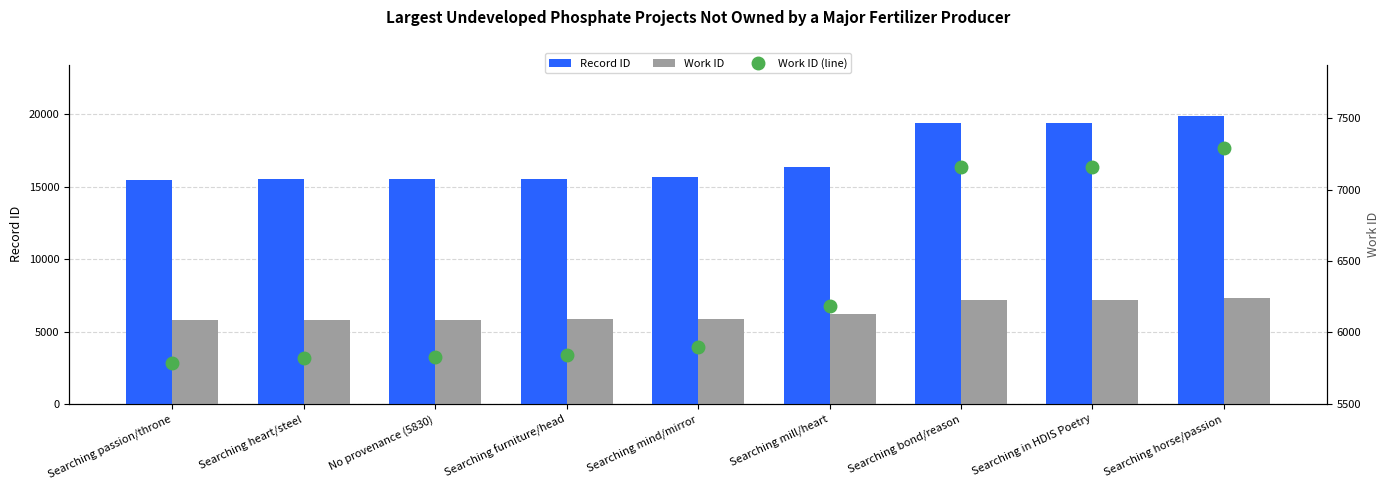

What is the maximum value for Work ID (line)?

7294